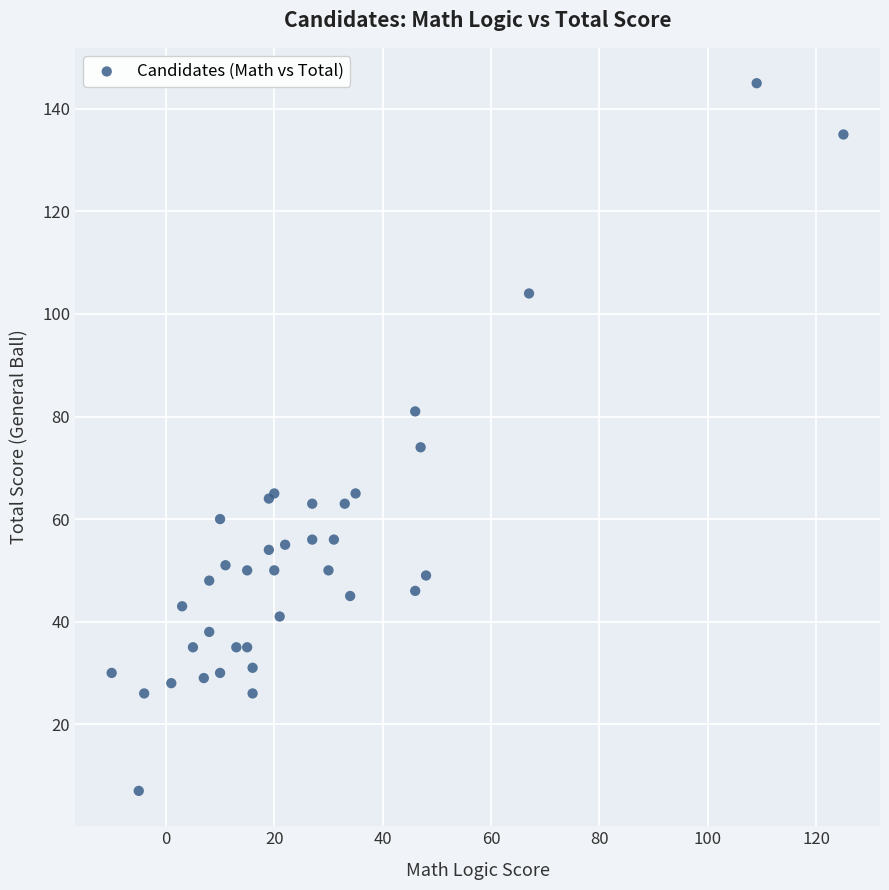

What Y value in the scatter plot is closest to 76?

74